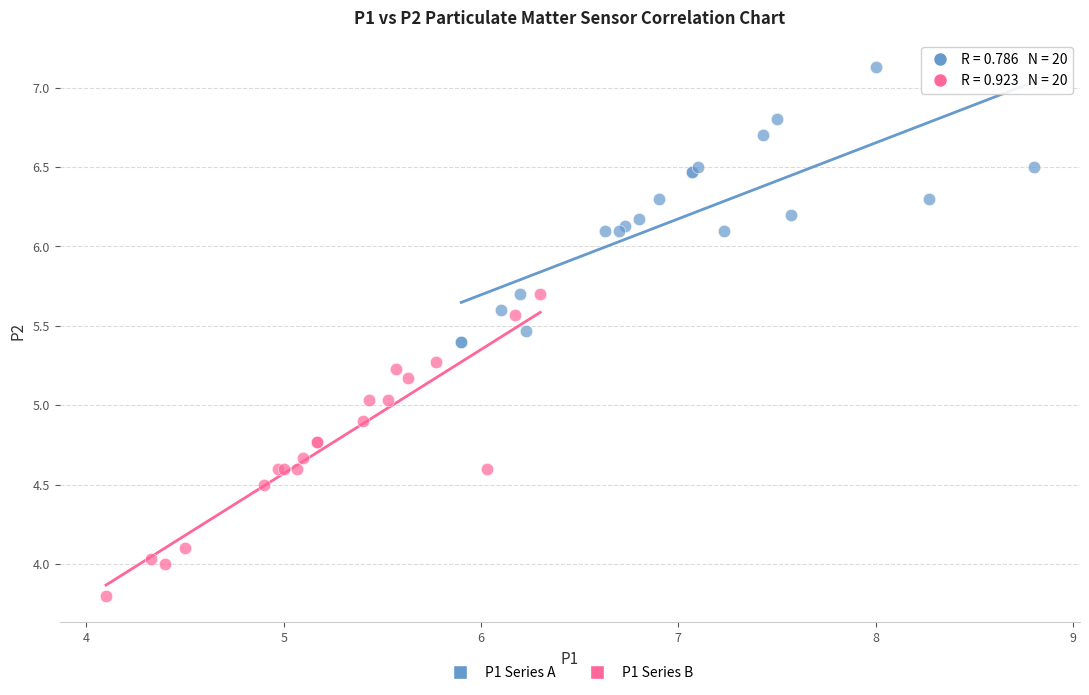

Which series reaches the maximum Y coordinate?

P1 Series A